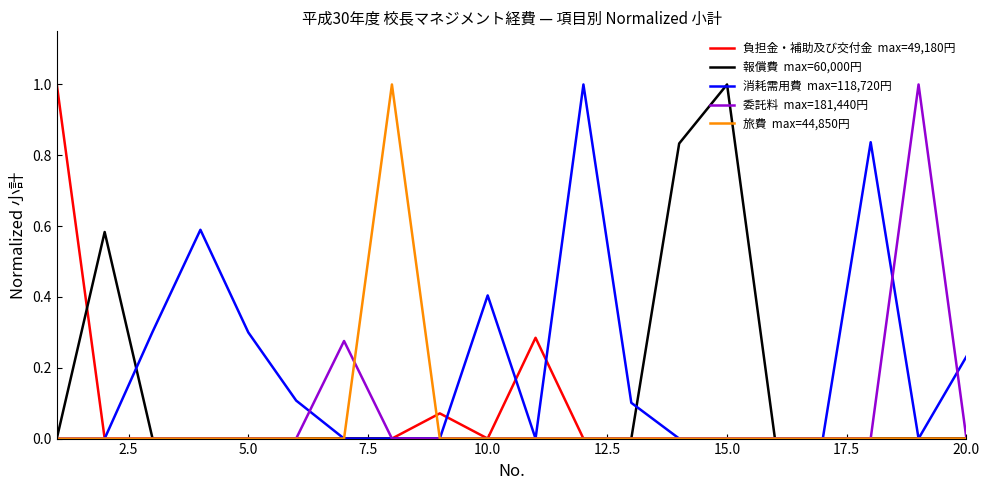

What is the maximum value shown in the chart?

1.0